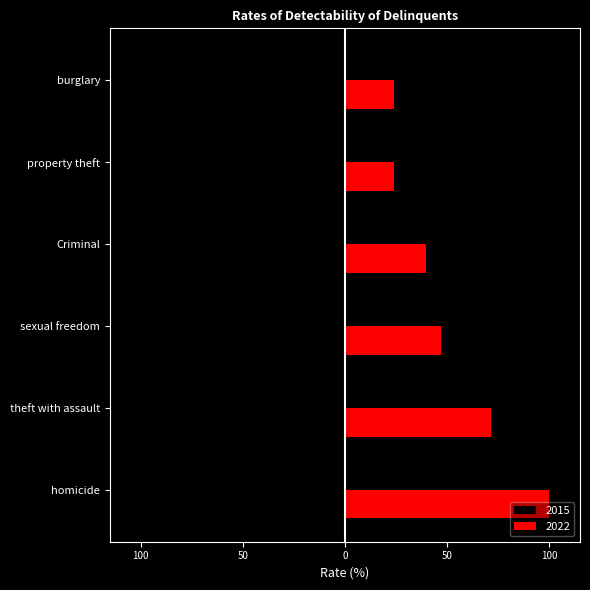

What are all the series names shown in the legend?

2015, 2022